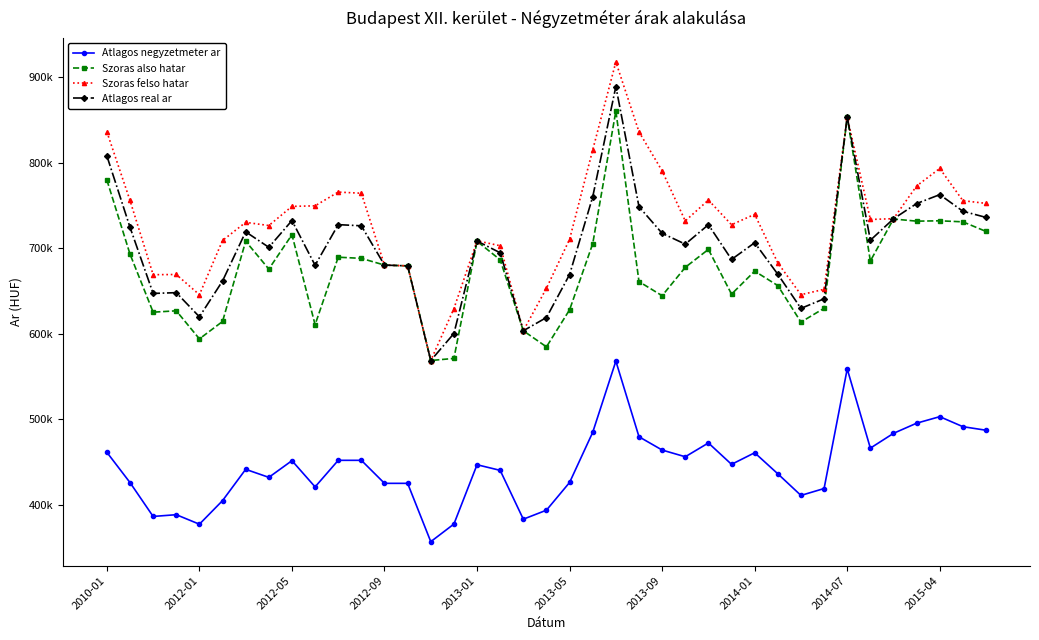

What are all the series names shown in the legend?

Atlagos negyzetmeter ar, Szoras also hatar, Szoras felso hatar, Atlagos real ar